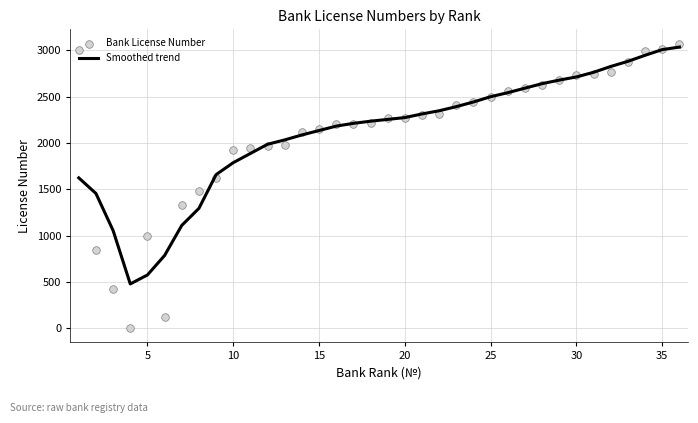

At how many categories does at least one series exceed 2857?

5